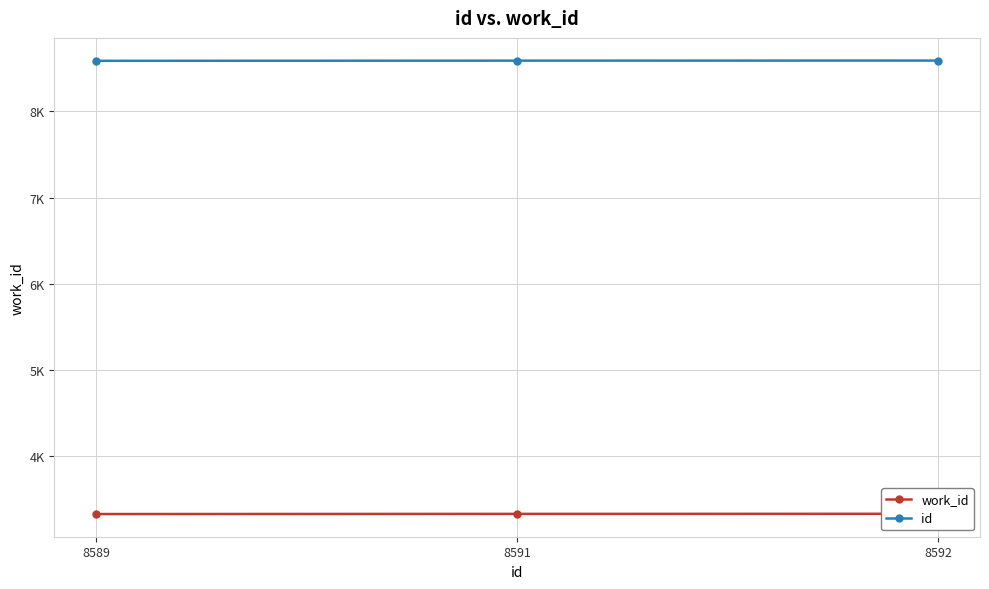

At which category is the sum across all series the highest?

8592